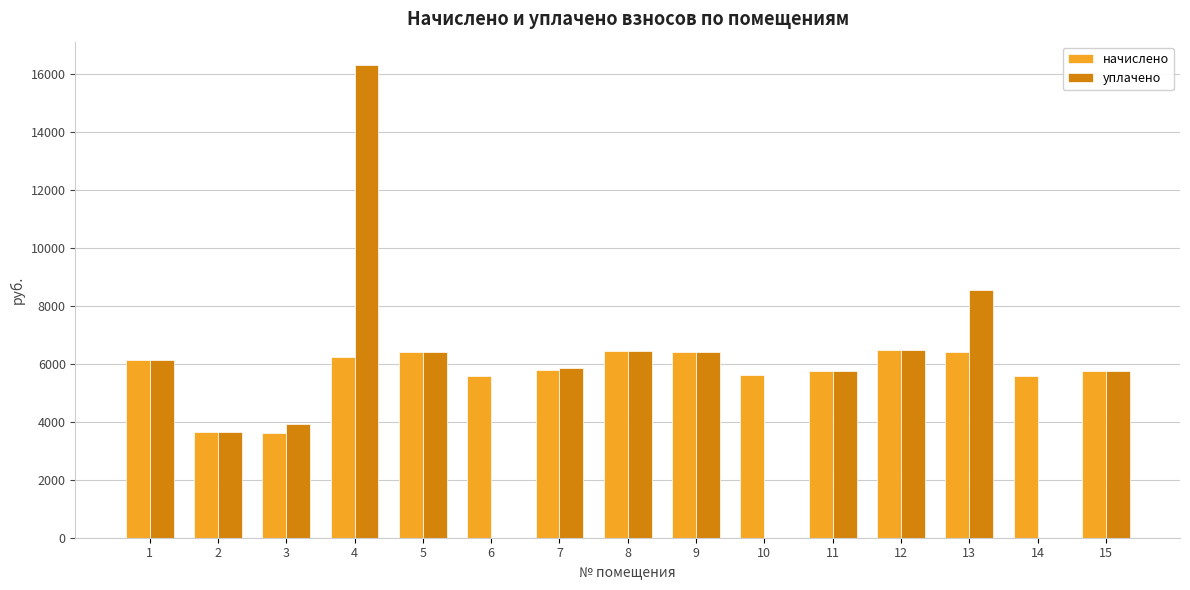

The value of начислено at 3 is 2067.6. True or false?

False